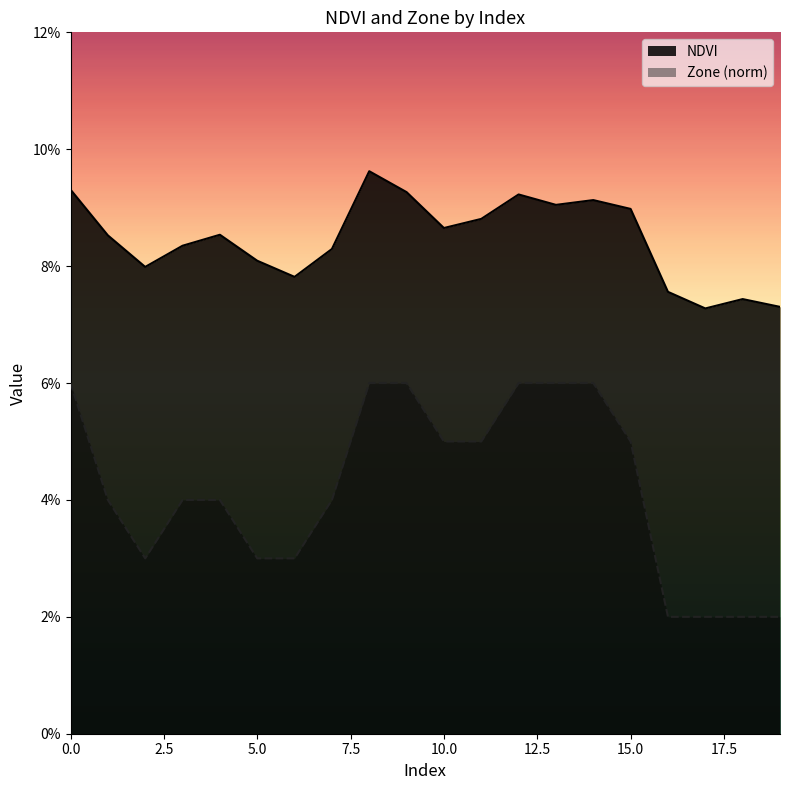

At which category is the sum across all series the highest?

8